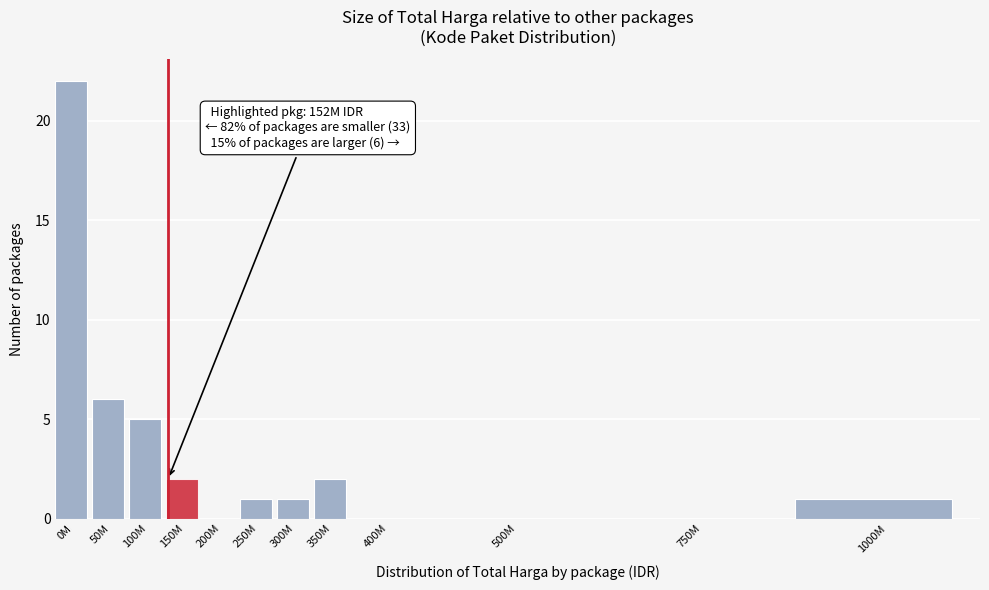

Reading right to left, extract all data points from this chart.

1000M=1	750M=0	500M=0	400M=0	350M=2	300M=1	250M=1	200M=0	150M=2	100M=5	50M=6	0M=22